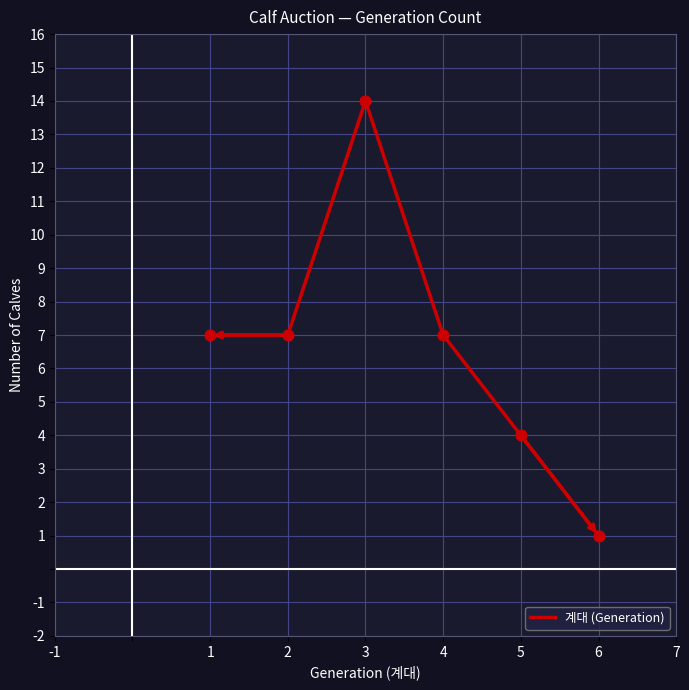

Which has a higher value, 5 or 4?

4